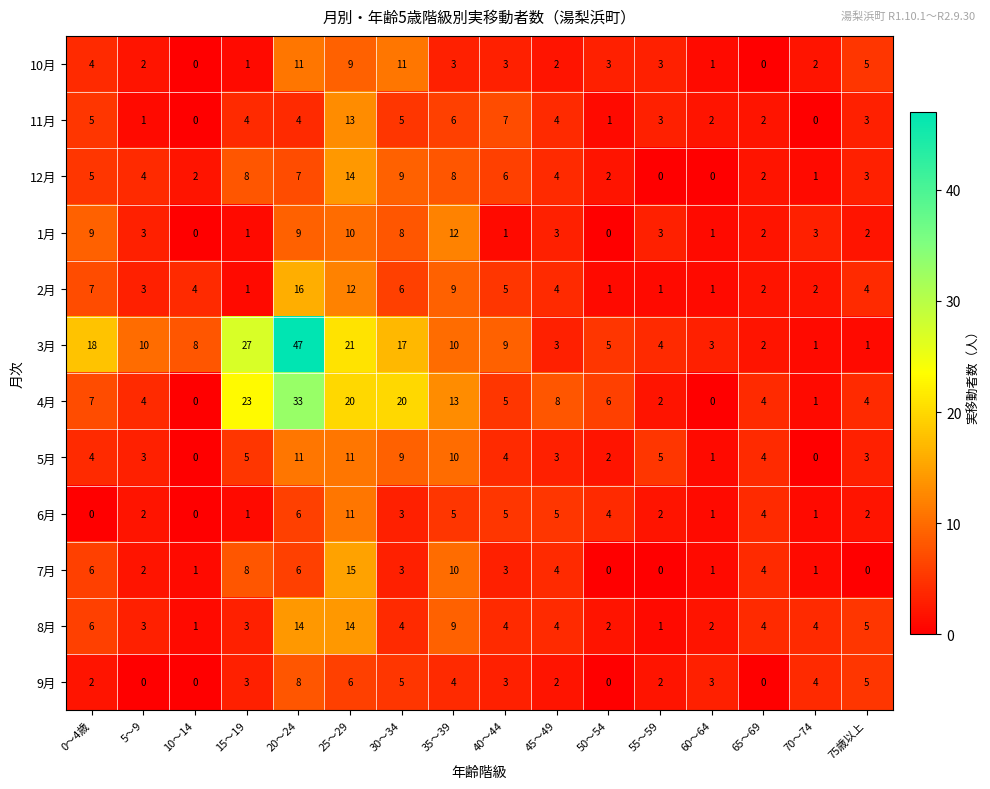

What is the maximum value shown in the chart?

47